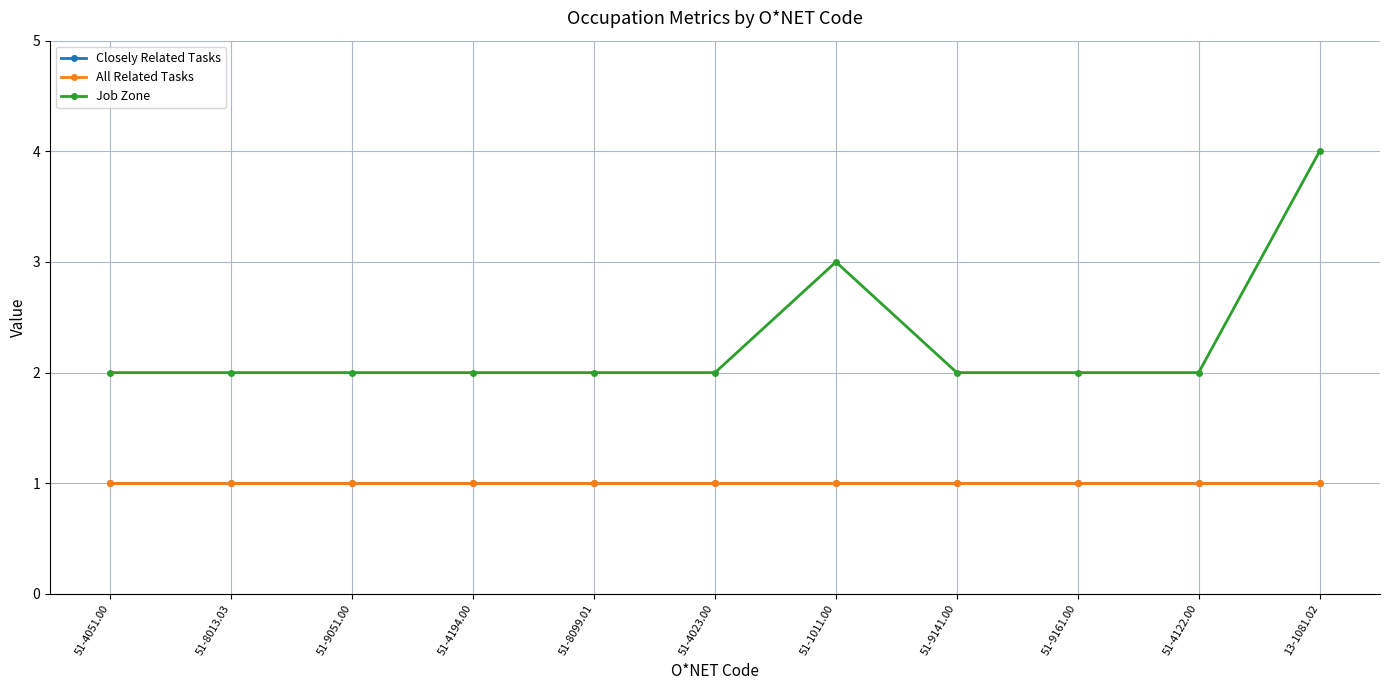

Does the chart have visible grid lines?

Yes